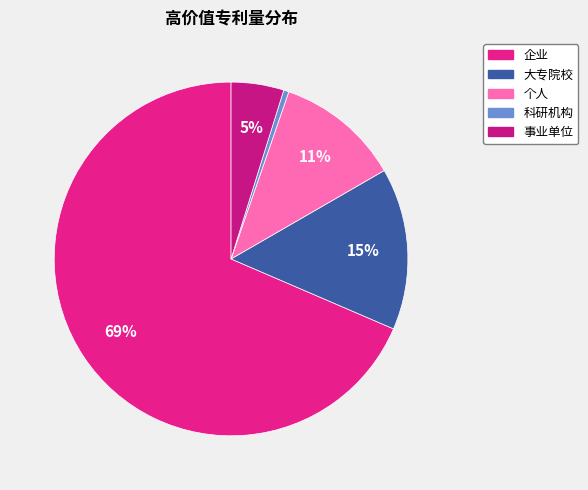

Count the number of slices in the pie.

5